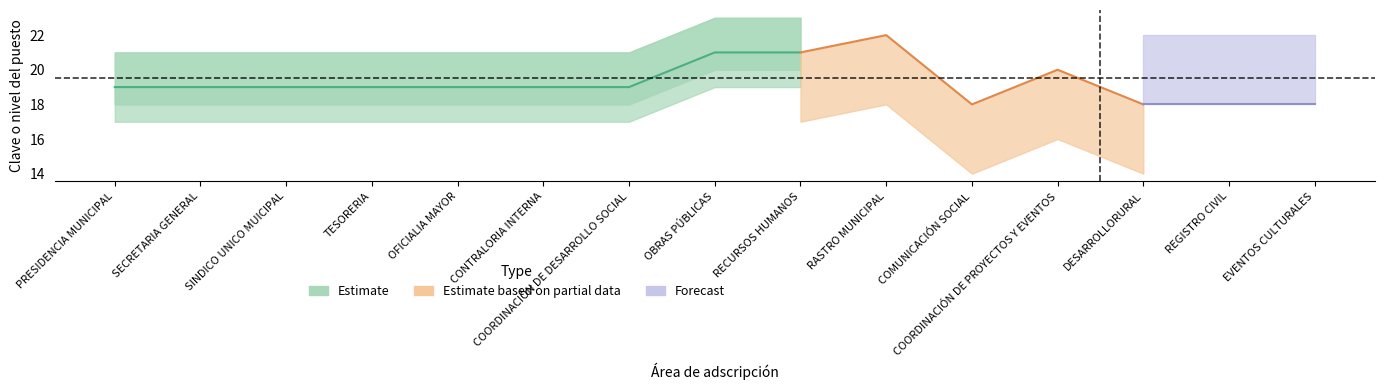

List the labels in order of value, smallest first.

PRESIDENCIA MUNICIPAL, SECRETARIA GENERAL, SINDICO UNICO MUICIPAL, TESORERIA, OFICIALIA MAYOR, CONTRALORIA INTERNA, COORDINACIÓN DE DESARROLLO SOCIAL, OBRAS PÚBLICAS, RECURSOS HUMANOS